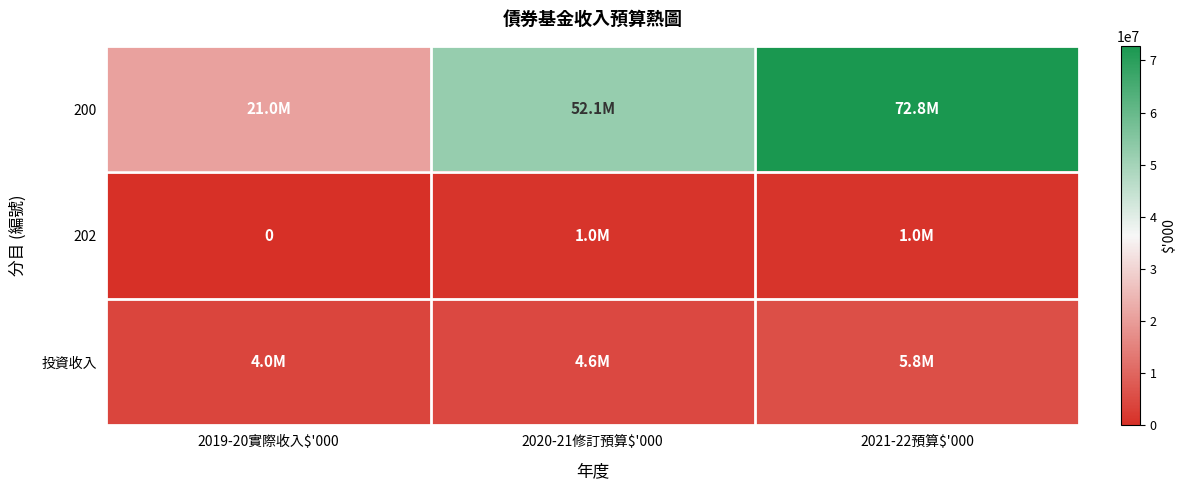

How many values in 202 are above zero?

2